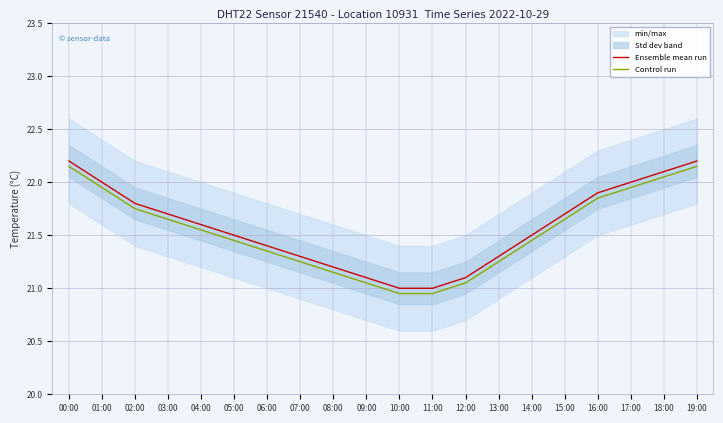

At which category does the chart reach its peak across all series?

00:00